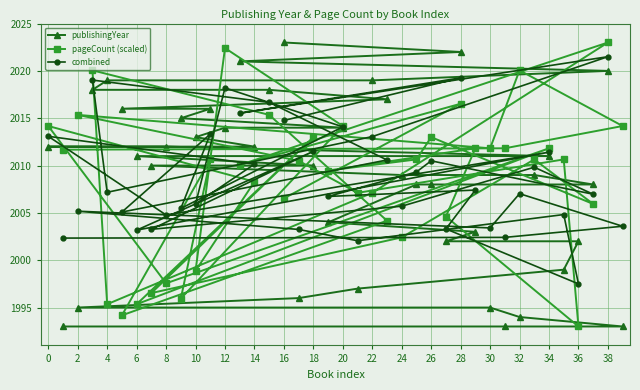

What is the difference between the second highest and second lowest values in the pageCount (scaled) series?

28.2